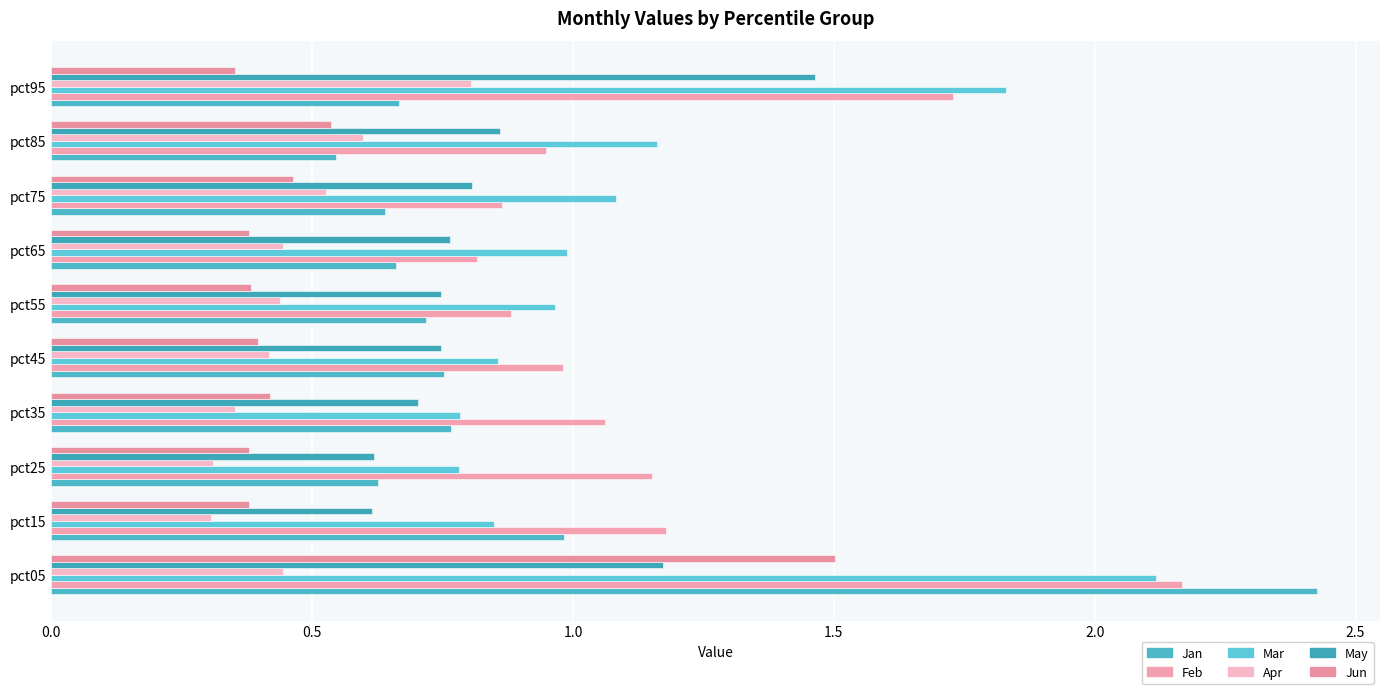

What is the minimum value shown in the chart?

0.3